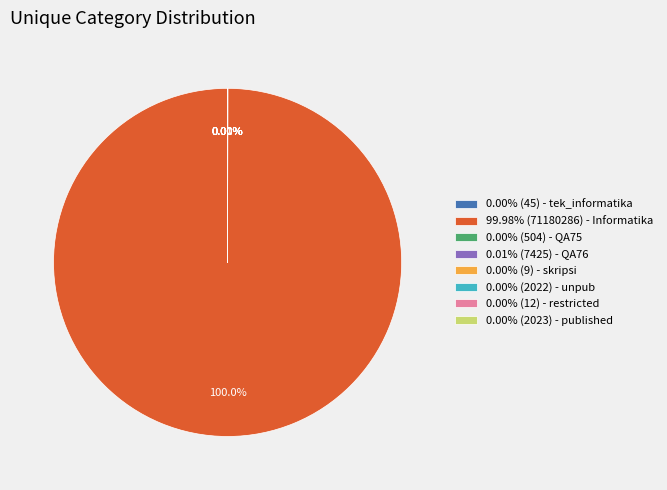

Is 99.98% (71180286) - Informatika the majority of the pie?

Yes